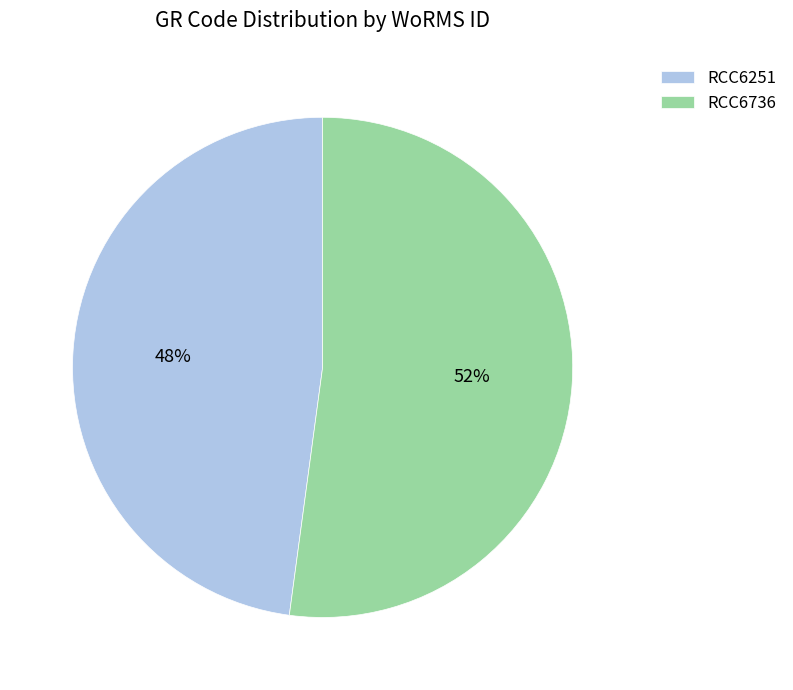

To the nearest percent, what is the combined percentage of RCC6736 and RCC6251?

100%